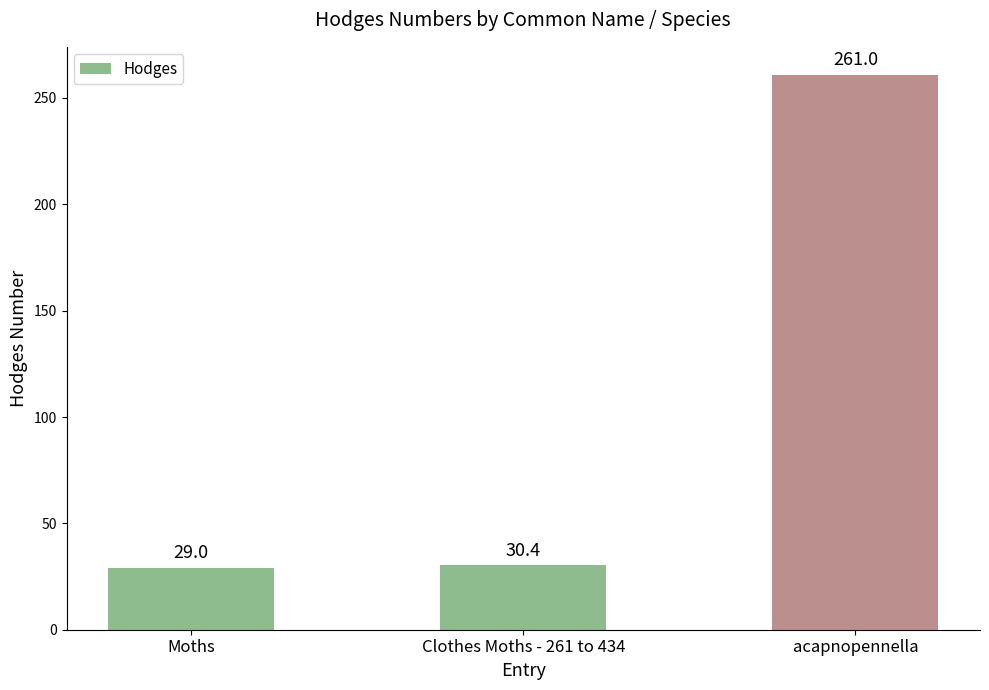

Is it true that the value at Clothes Moths - 261 to 434 is 17.9?

False